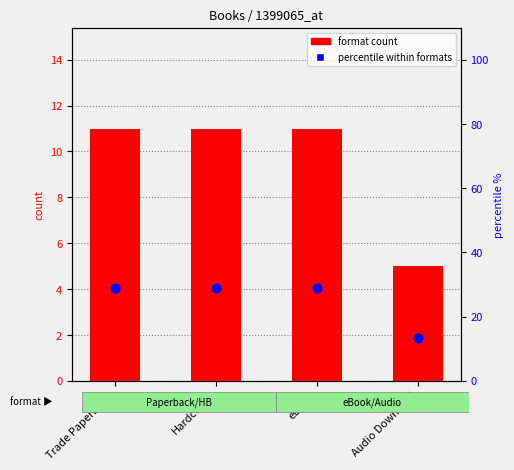

What is the total value across all series at Trade Paperback?

39.9